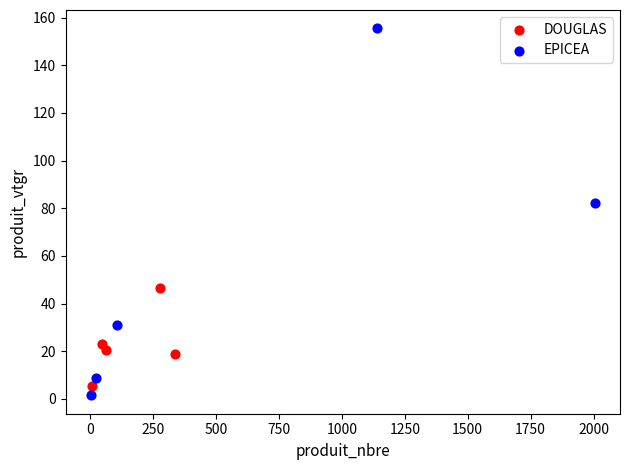

Which series contains the highest Y value?

EPICEA